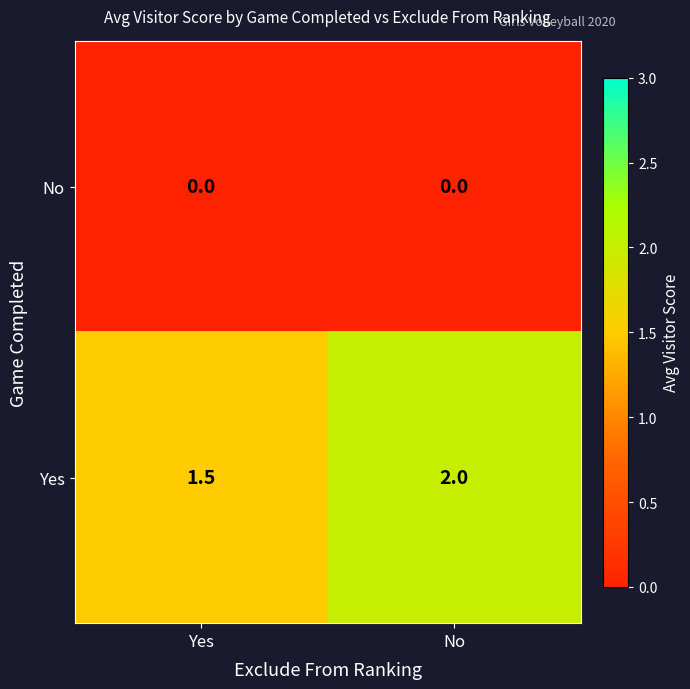

Rank the series by their average value, from lowest to highest.

No, Yes